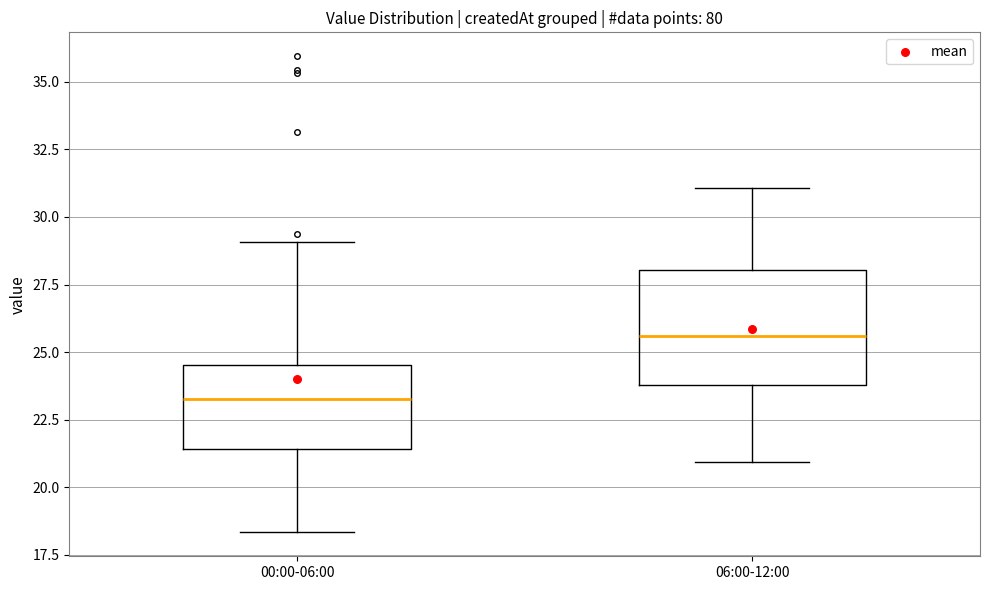

Which box has the highest median line?

06:00-12:00